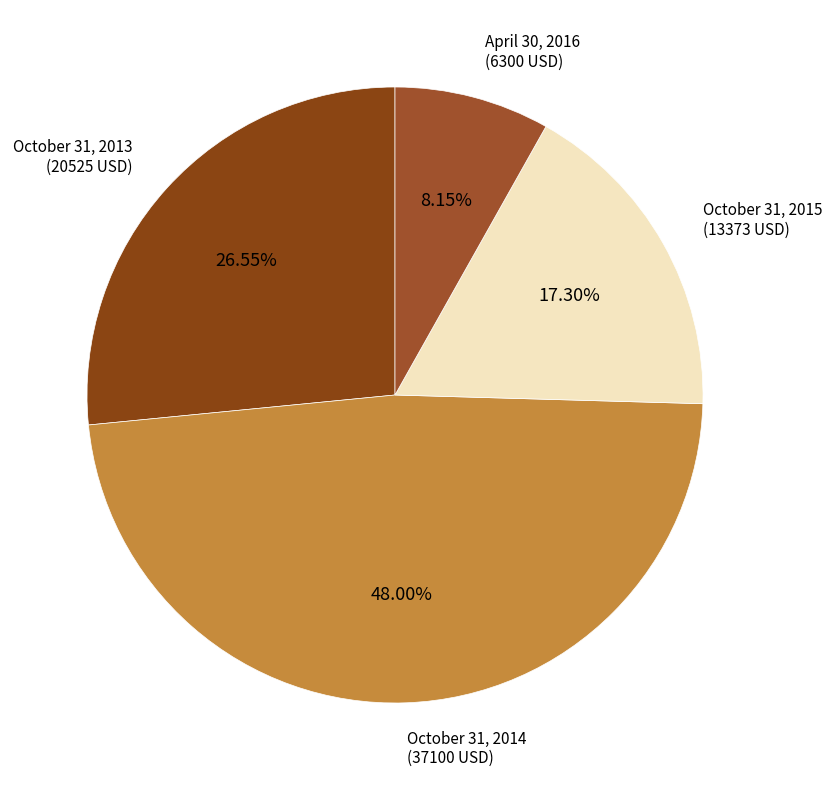

Is it true that October 31, 2013 is 27% of the pie?

True